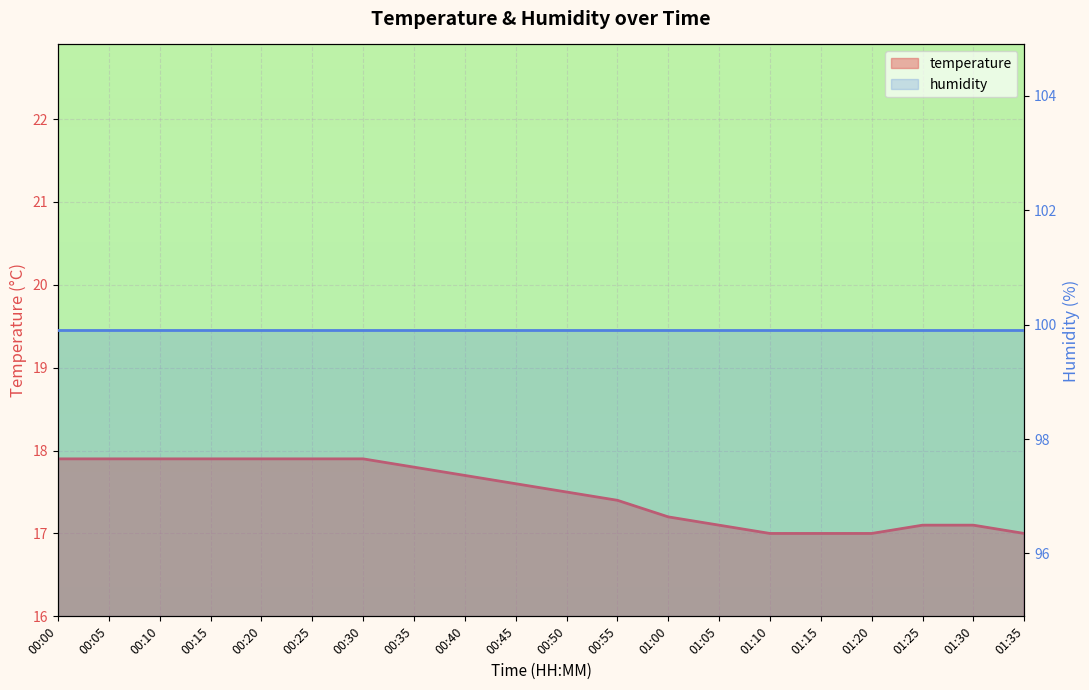

Approximately how many times larger is the value at 00:25 compared to 01:35?

1.1